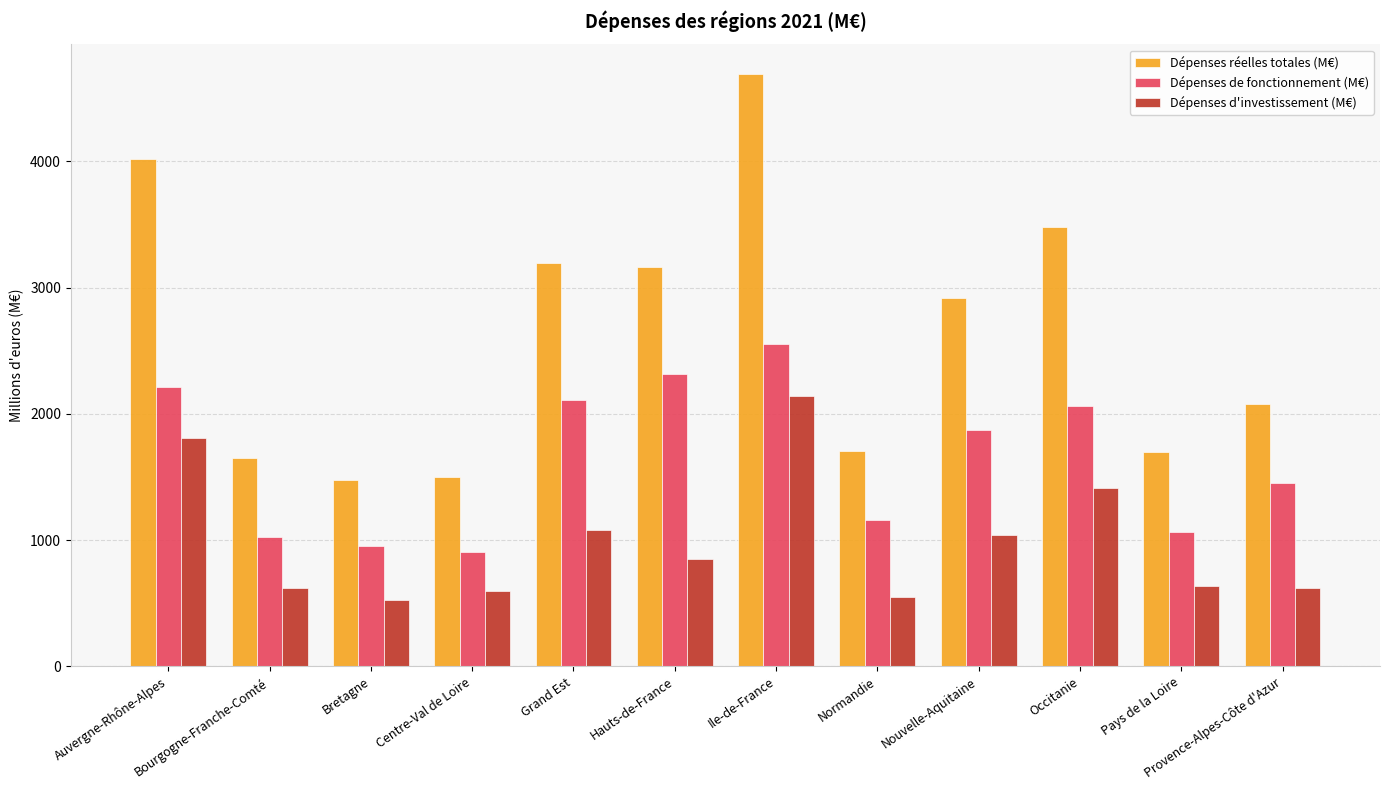

Are the bars horizontal?

No